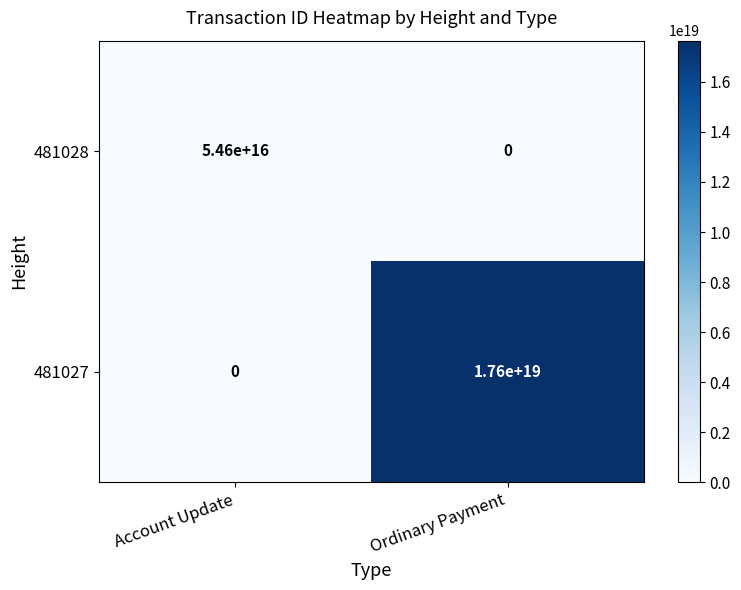

Which series has the widest spread of values?

481027